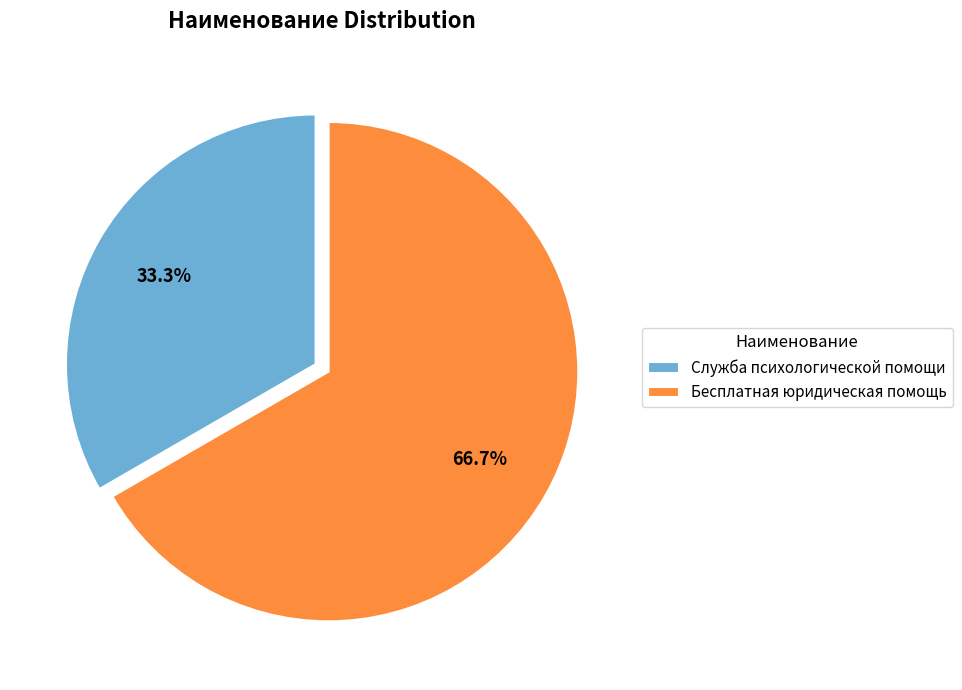

True or false: Служба психологической помощи accounts for 33% of the total.

True